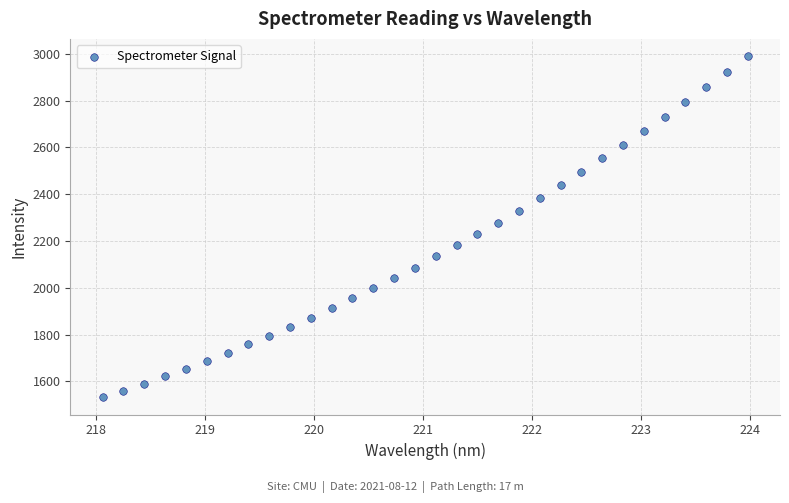

What is the range of X values (max minus min)?

5.9